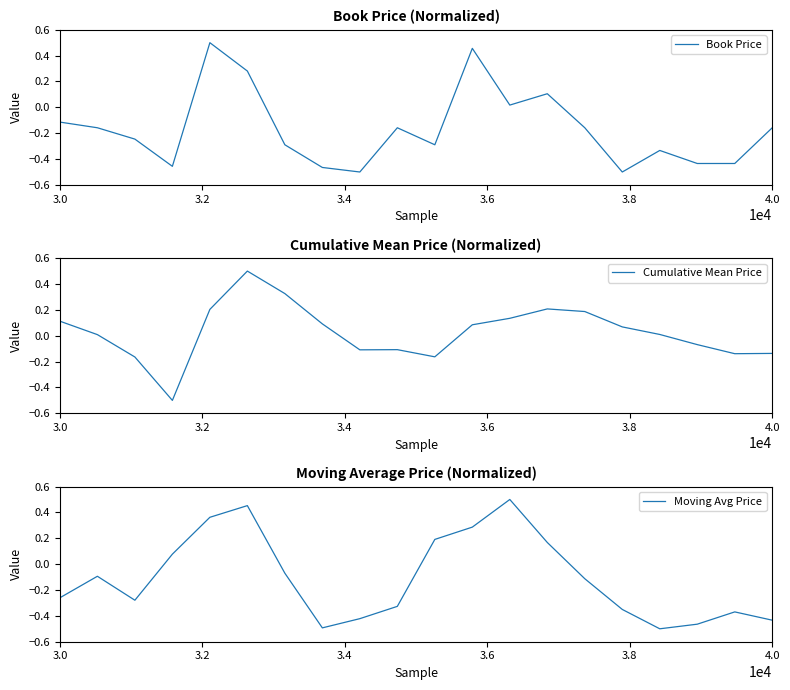

What is the minimum value for Cumulative Mean Price?

-0.5